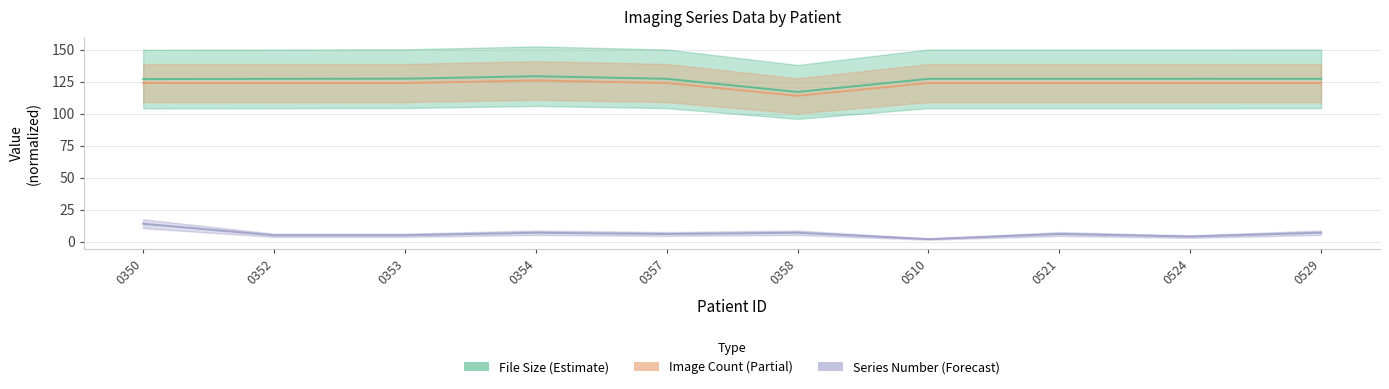

At which label does Image Count reach its peak?

0354